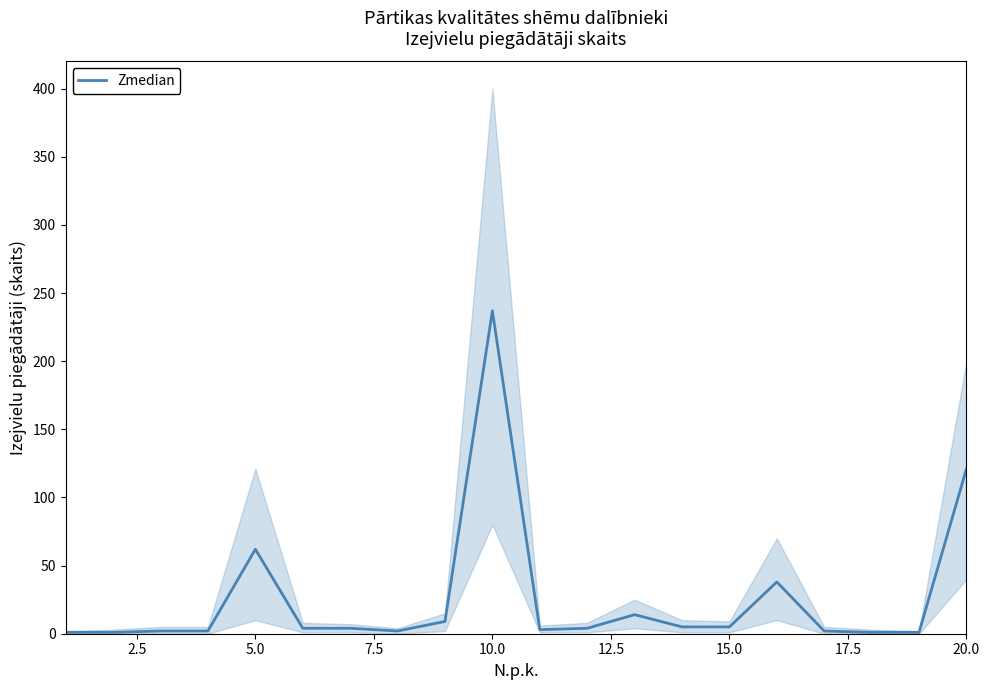

Is it true that Zmedian equals 66 at 20.0?

False